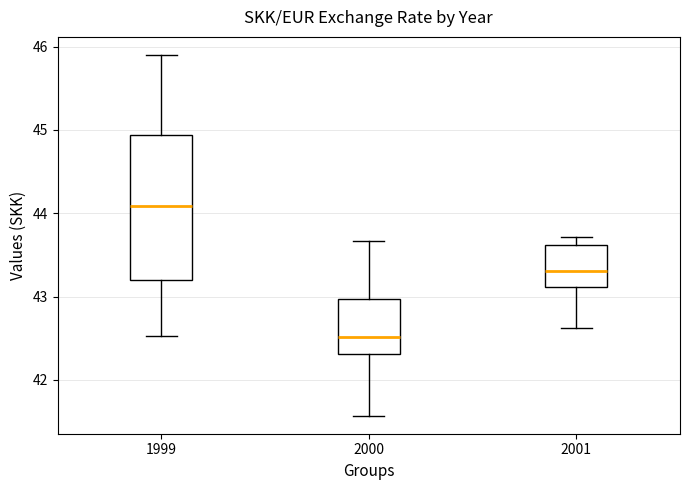

Reading left to right, read every box against the y-axis: the position of its median line, the range the box covers, and the ends of its whiskers. The values are not printed on the chart, so give them approximately, as read against the axis.

1999: median 44.1, box 43.2 to 44.9, whiskers 42.5 to 45.9
2000: median 42.5, box 42.3 to 43.0, whiskers 41.6 to 43.7
2001: median 43.3, box 43.1 to 43.6, whiskers 42.6 to 43.7